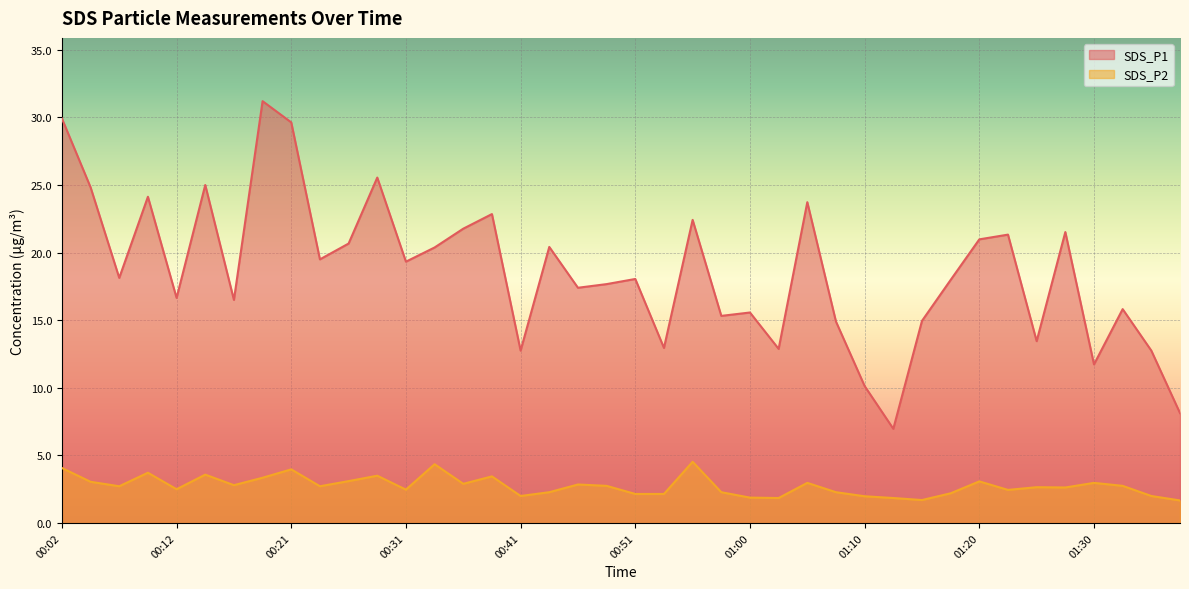

True or false: SDS_P2 and SDS_P1 cross at least once.

False